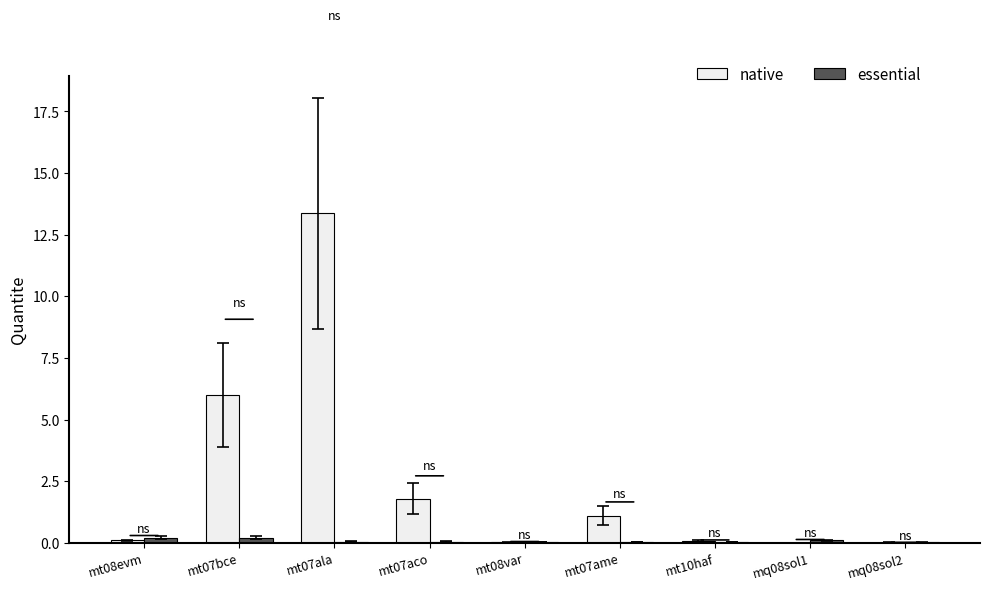

Which series has the widest spread of values?

native